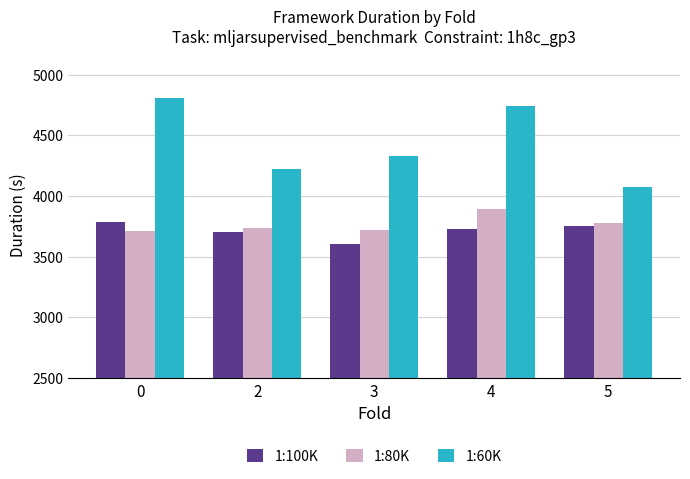

What is the difference between the highest and lowest values at 5?

315.5